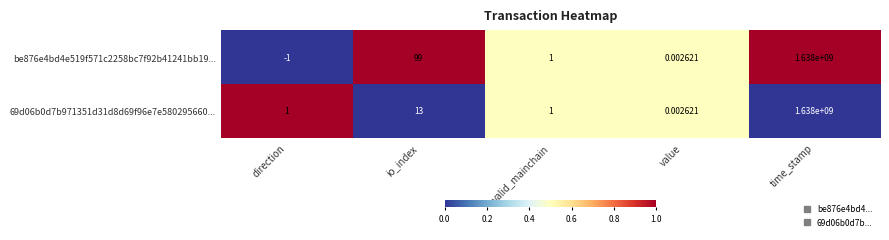

At how many categories does at least one series exceed 0?

5